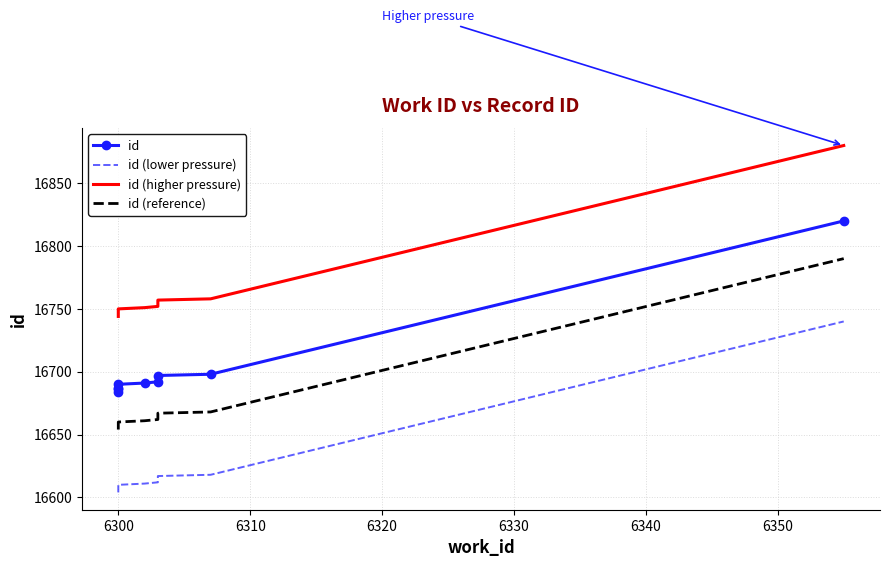

True or false: id (lower pressure) and id (higher pressure) intersect in this chart.

False